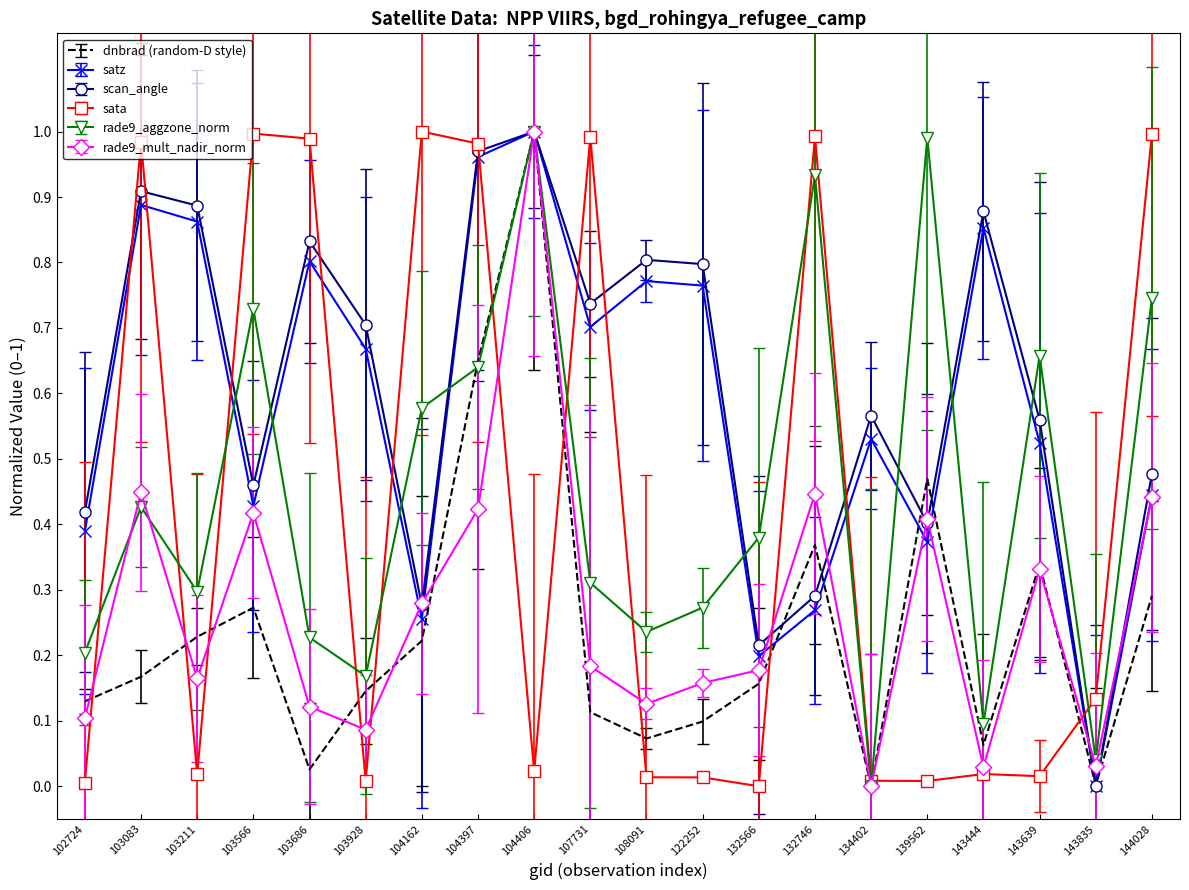

Which series changed the most between 104162 and 122252?

sata